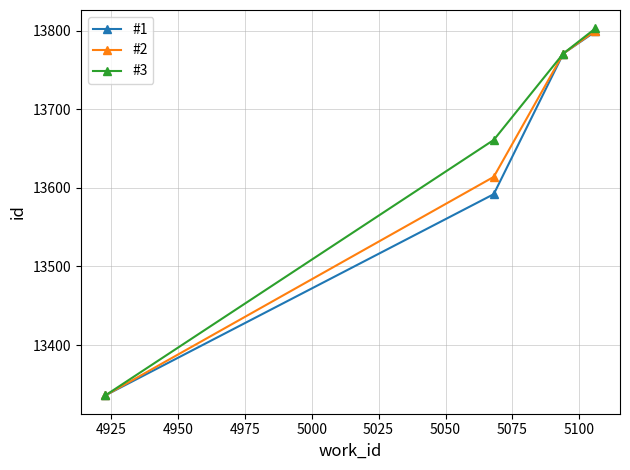

How many lines are shown in the chart?

3